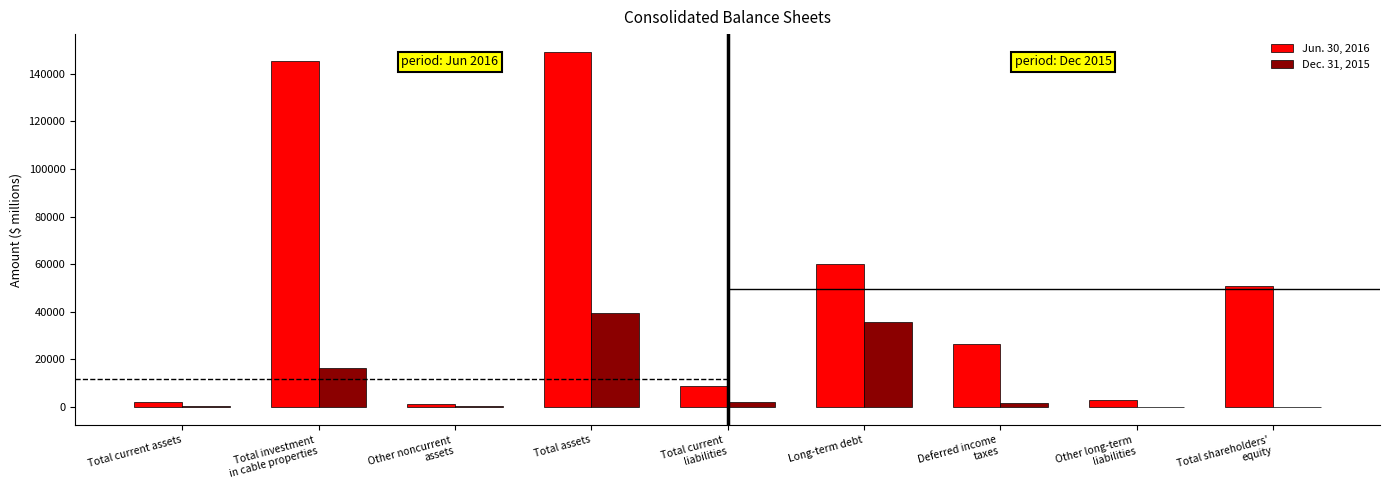

At which category is the sum across all series the highest?

Total assets